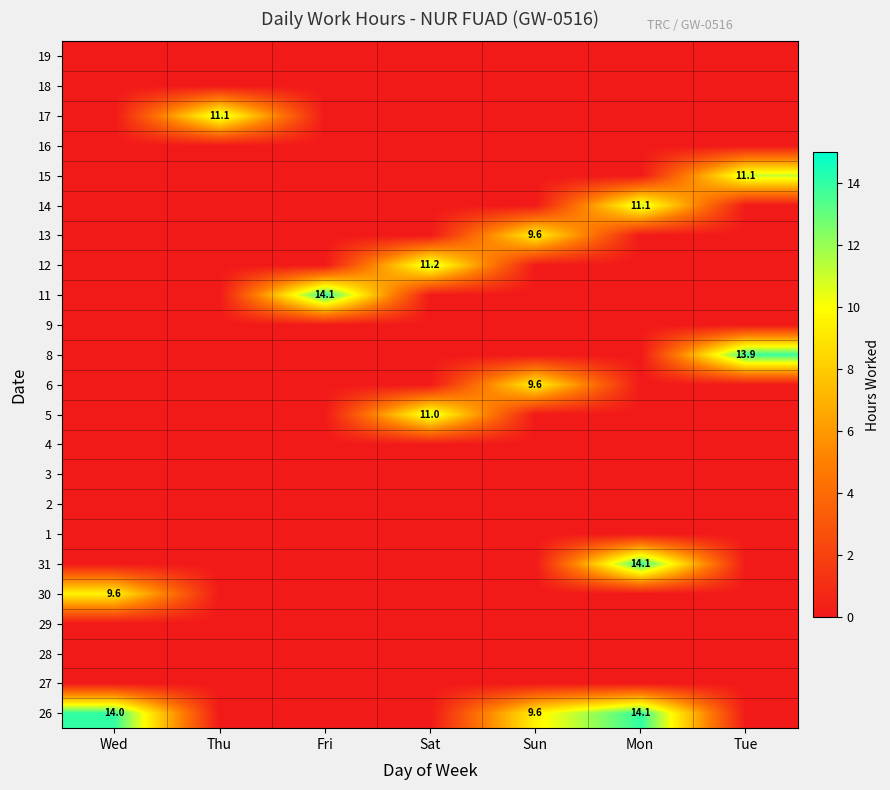

At Mon, list the series in order from smallest to largest.

27, 28, 29, 30, 1, 2, 3, 4, 5, 6, 8, 9, 11, 12, 13, 15, 16, 17, 18, 19, 14, 26, 31